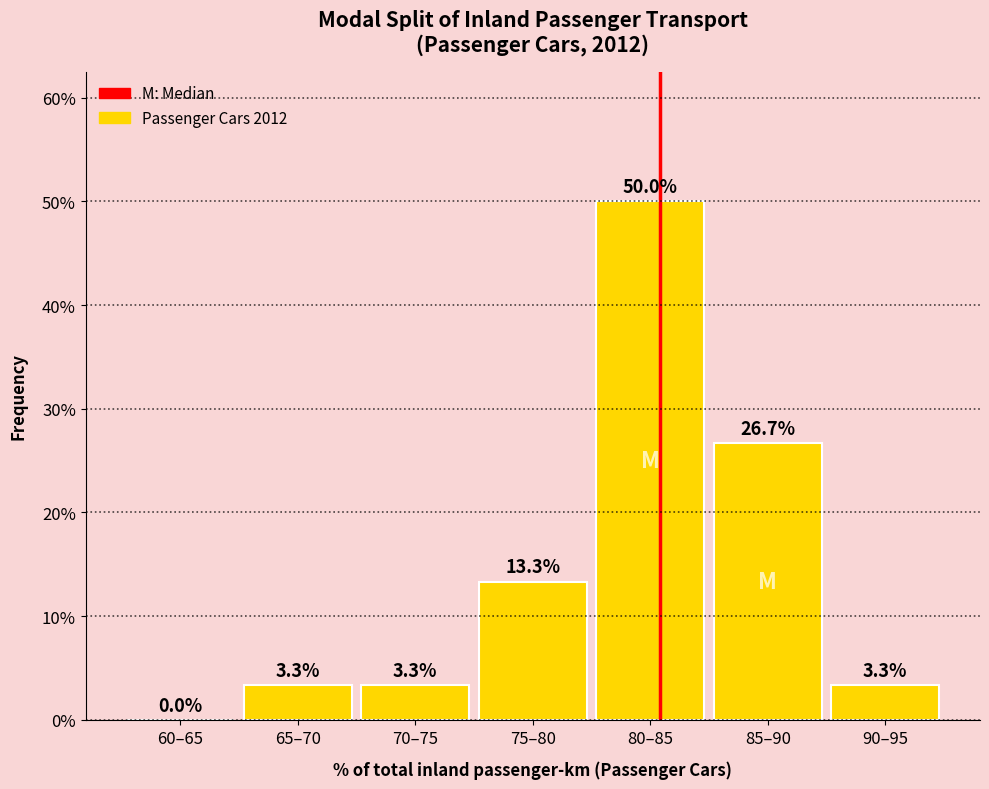

Reading left to right, what are all the values shown in this chart?

60–65=0.0	65–70=3.3	70–75=3.3	75–80=13.3	80–85=50.0	85–90=26.7	90–95=3.3